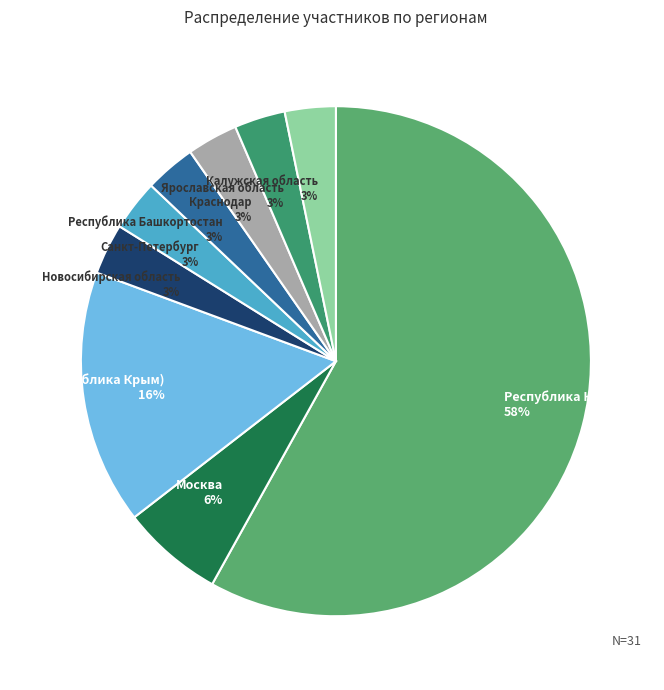

Approximately how many times larger is the value at Республика Крым 58% compared to UKR (Республика Крым) 16%?

3.6